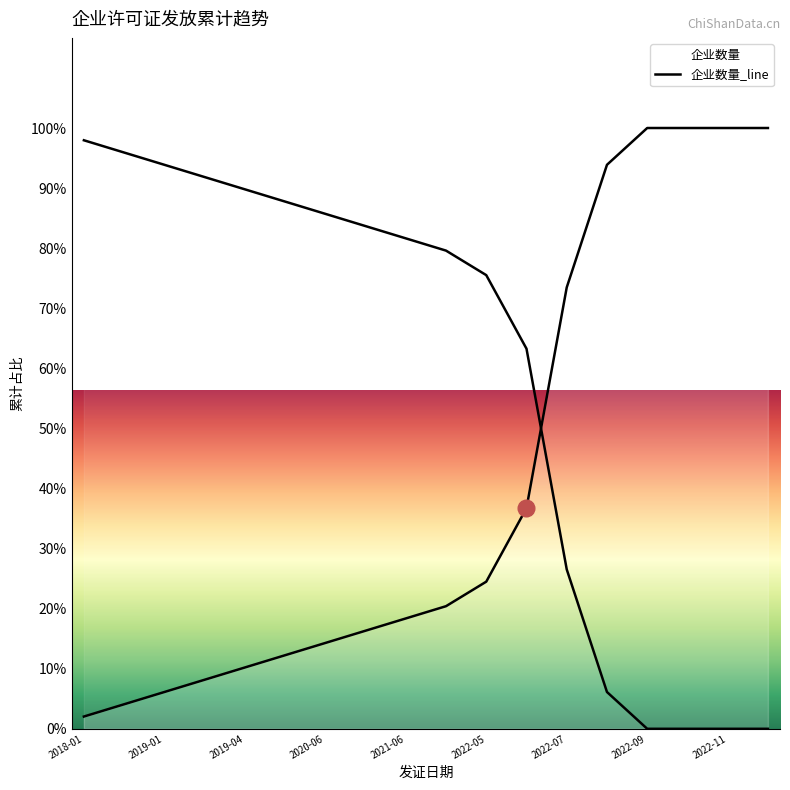

What is the difference between the maximum and second lowest values?

95.9